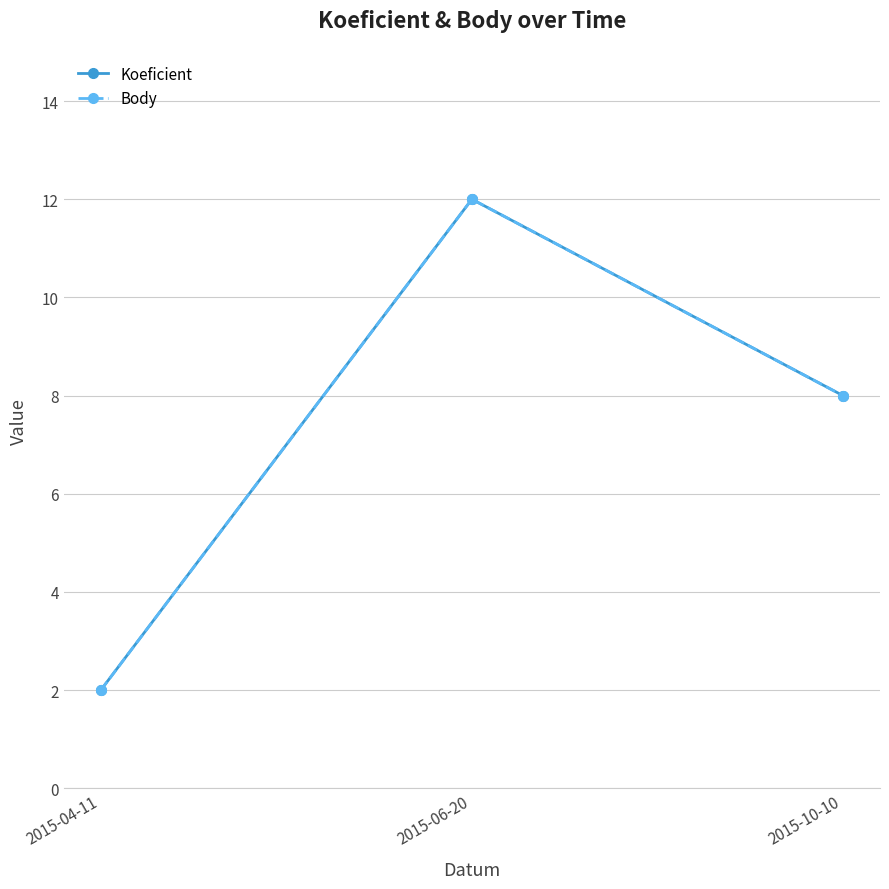

Does the chart have visible grid lines?

Yes